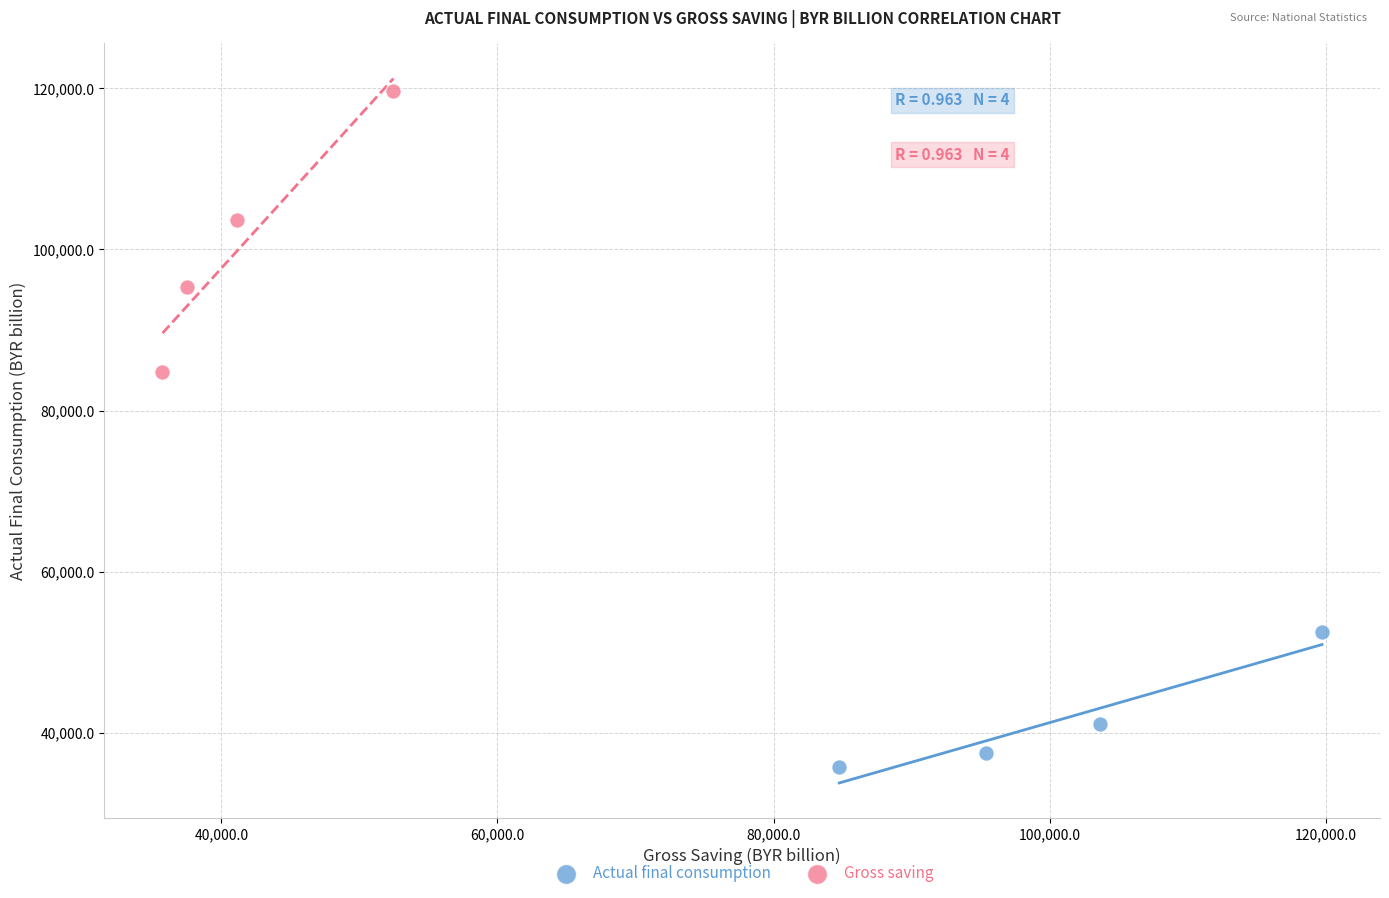

Which series has the largest Y range (max minus min)?

Gross saving